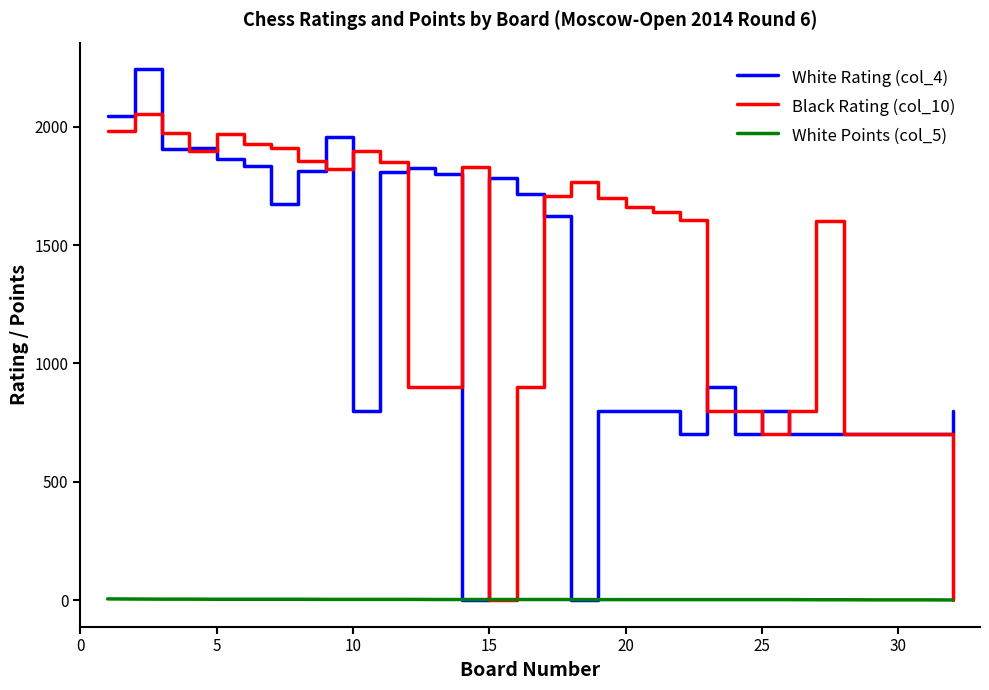

What is the maximum value shown in the chart?

2244.0